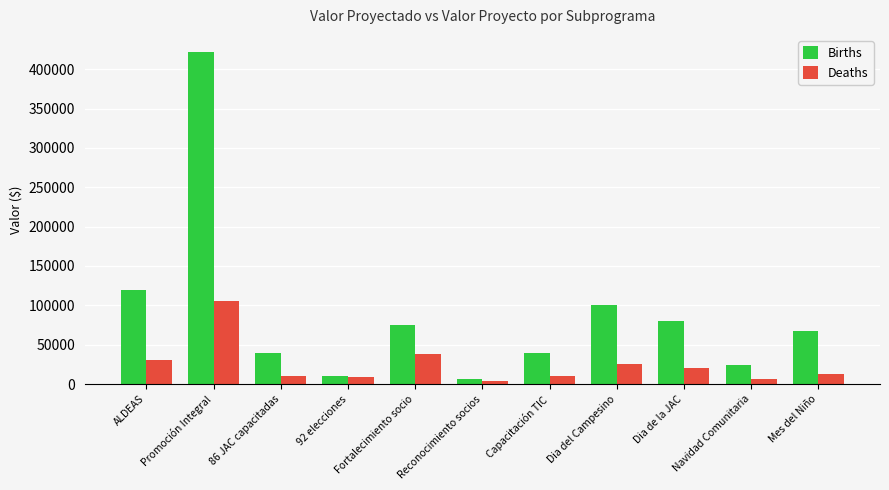

What is the sum of the Deaths values at ALDEAS and Dia de la JAC?

50000